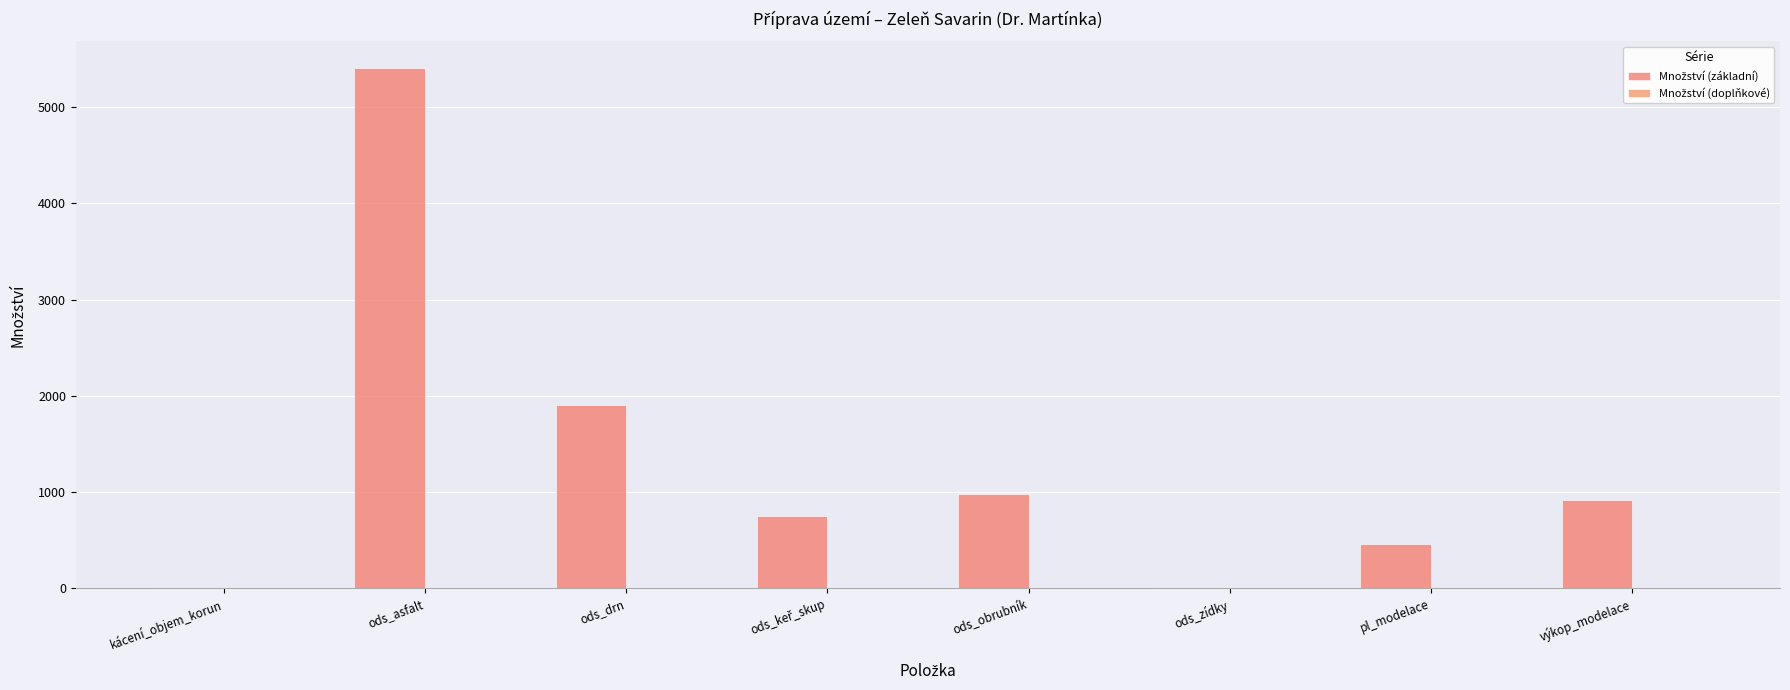

At how many categories does at least one series exceed 3846?

1